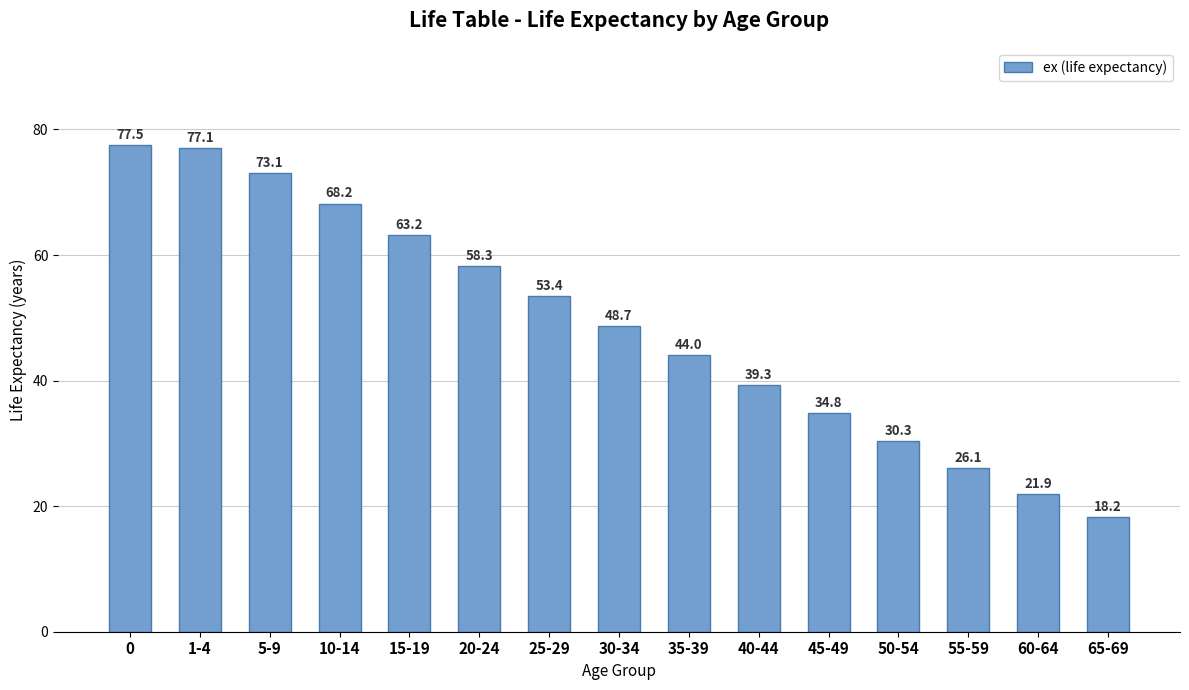

Is it true that the value at 15-19 is 63.2?

True